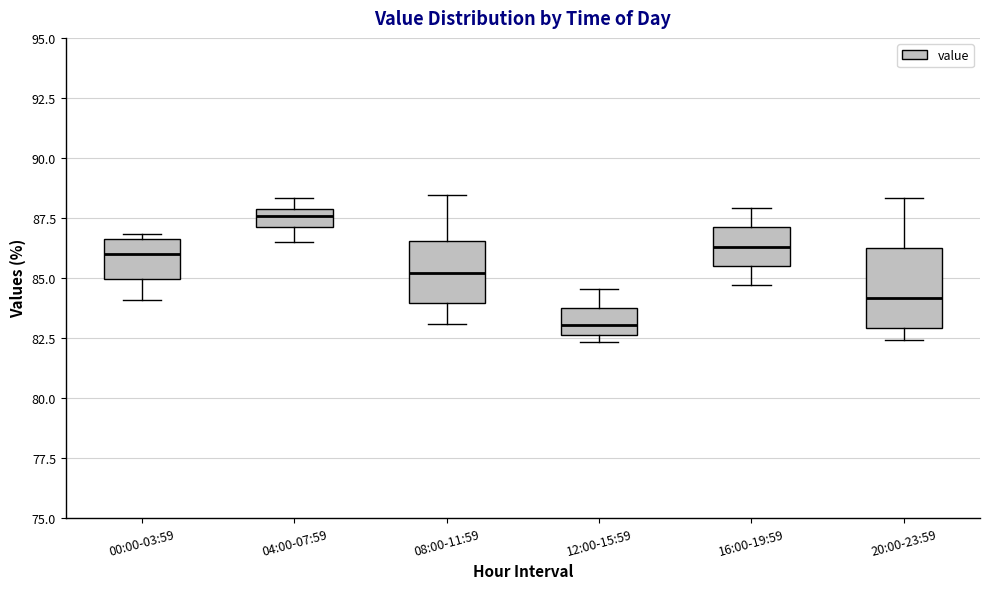

Where does the median line of the box for 04:00-07:59 sit on the y-axis? The values are not printed on the chart, so give them approximately, as read against the axis.

87.5